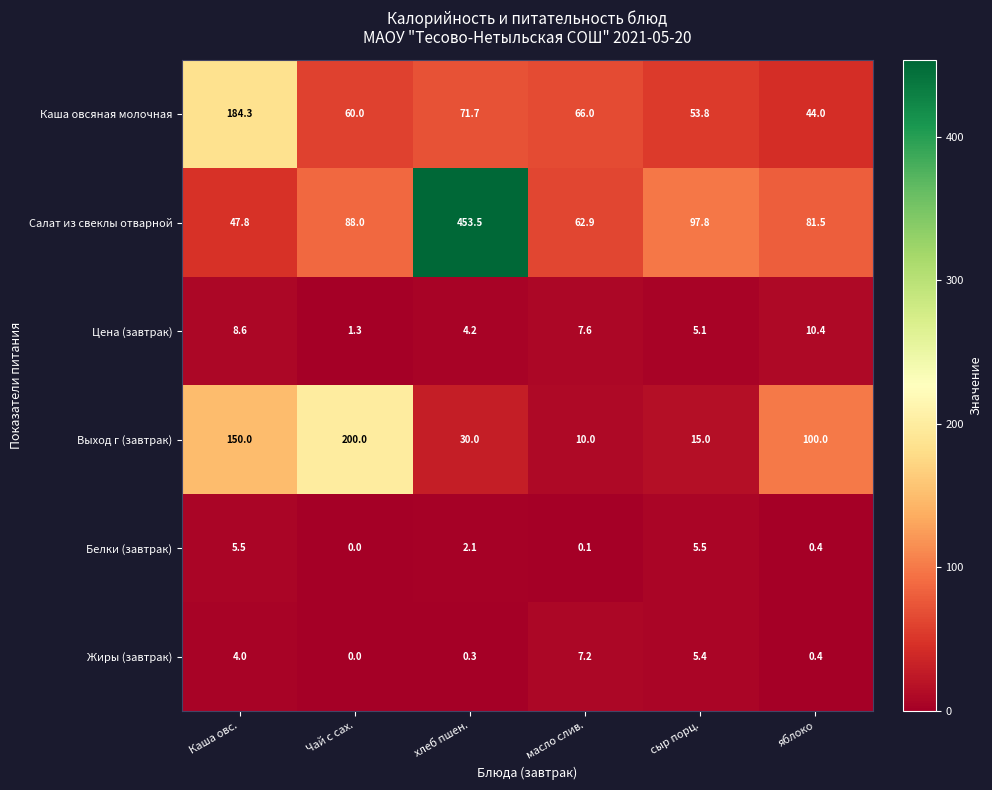

Is it true that Выход г (завтрак) equals 32.5 at яблоко?

False